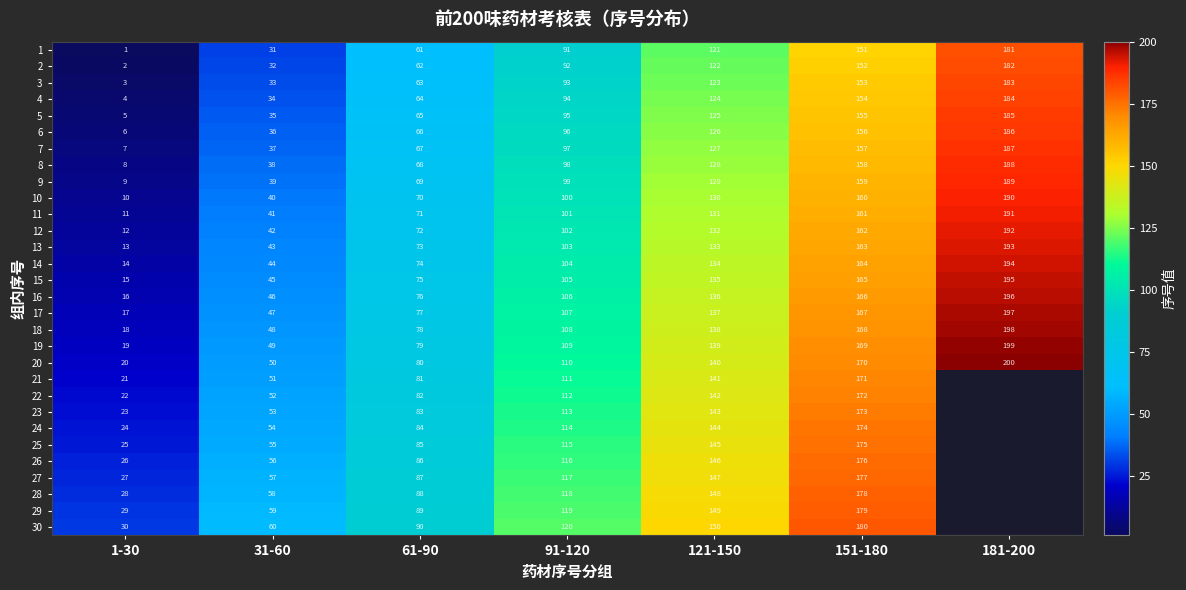

Where is 7 nearest to the value 97?

91-120